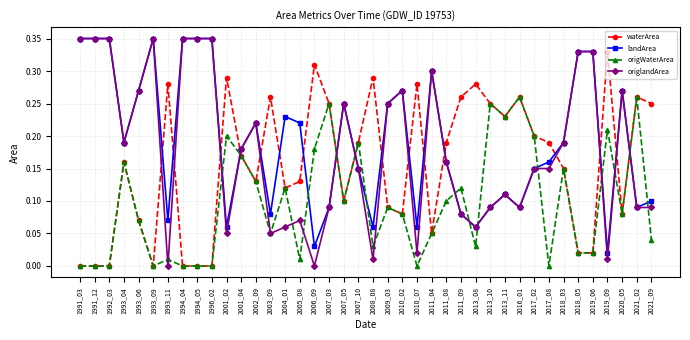

True or false: origWaterArea has a value of 0.0 at 1991_03.

True